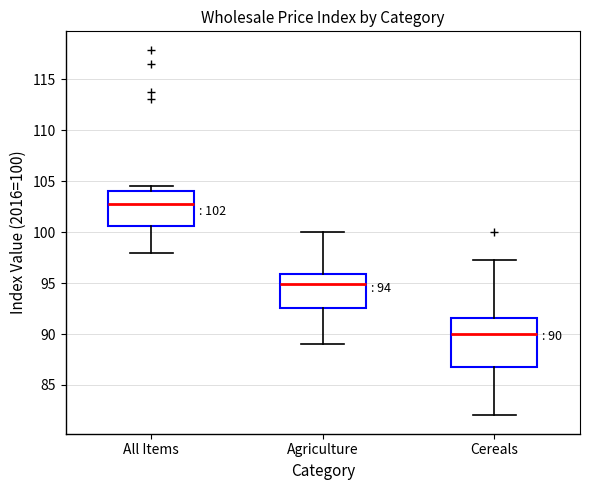

Which box has the highest median line?

All Items